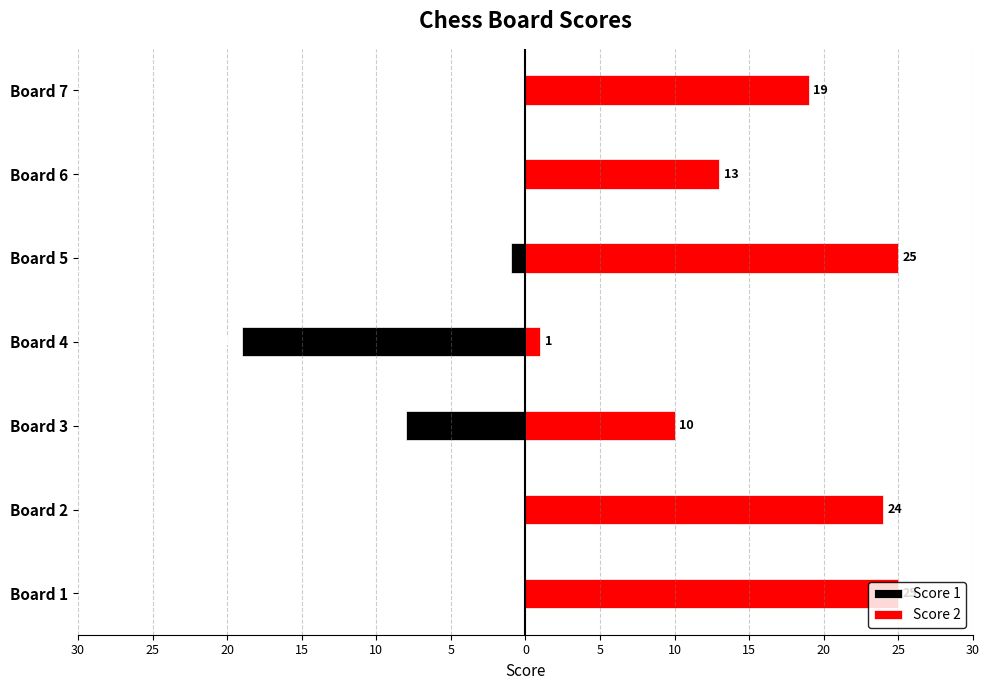

What is the average value of the Score 2 series?

17